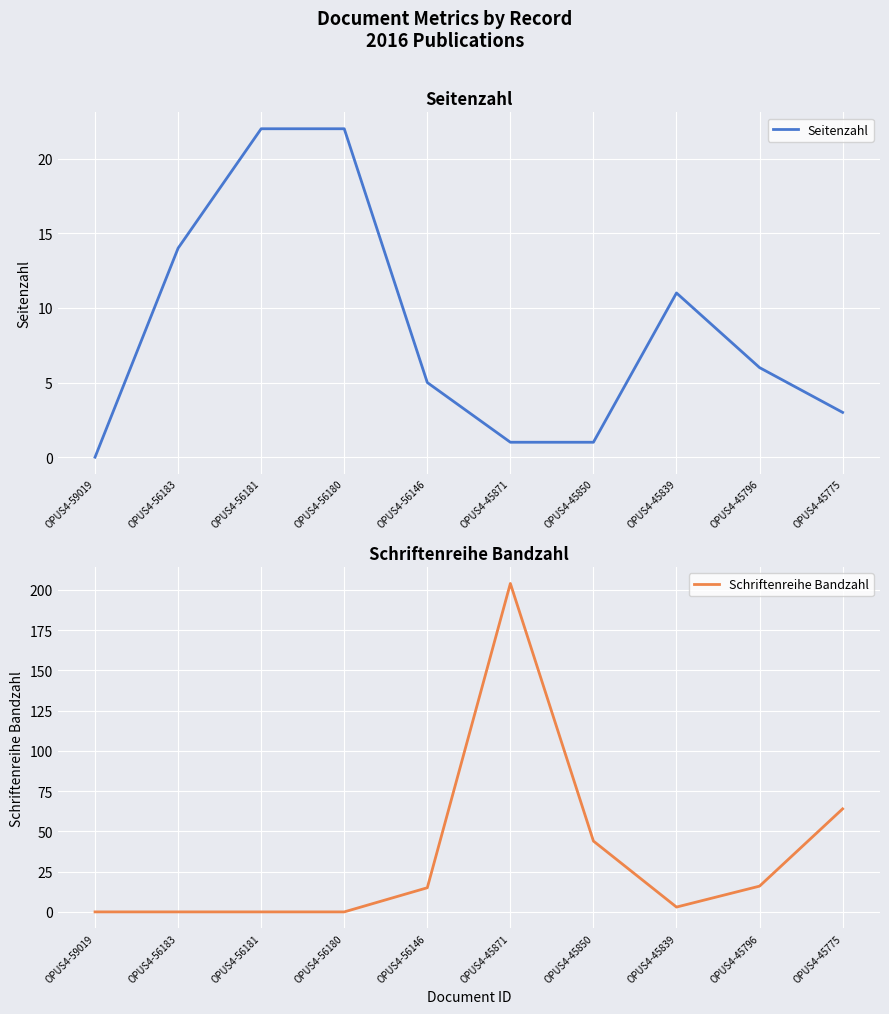

True or false: Schriftenreihe Bandzahl has a value of 3 at OPUS4-45839.

True